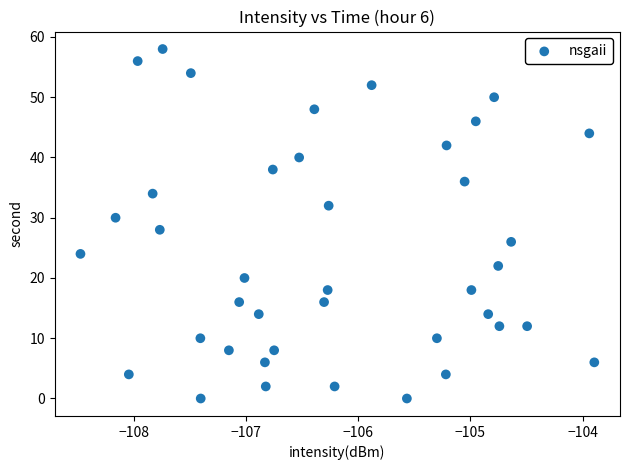

What is the range of Y values (max minus min)?

58